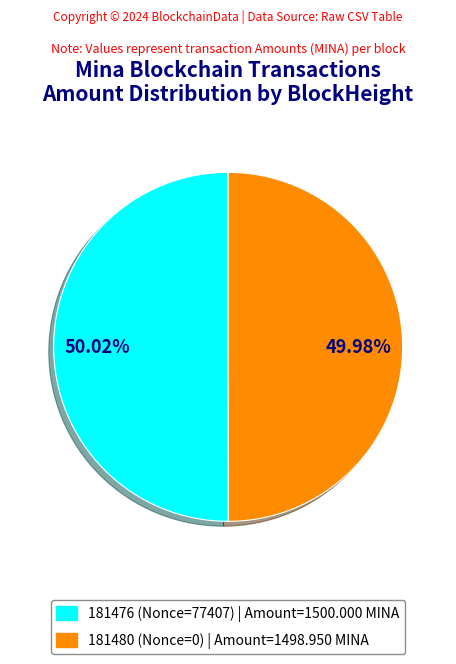

Approximately how many times larger is the value at 181480 compared to 181476?

1.0